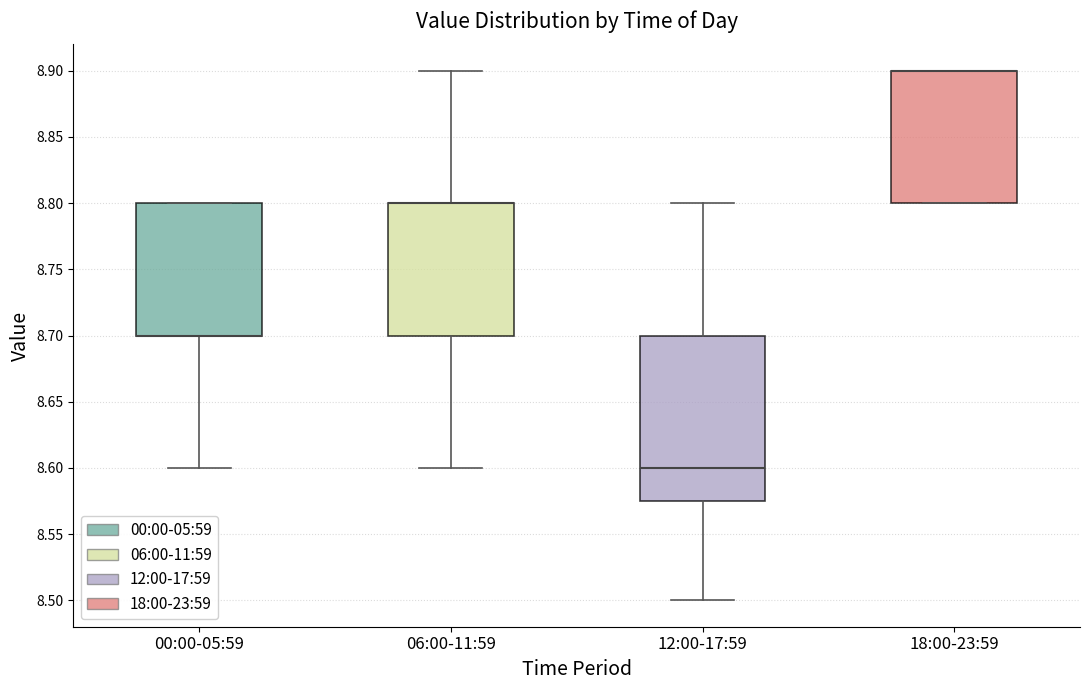

Where is the lower edge of the box for 06:00-11:59 on the y-axis? The values are not printed on the chart, so give them approximately, as read against the axis.

8.700